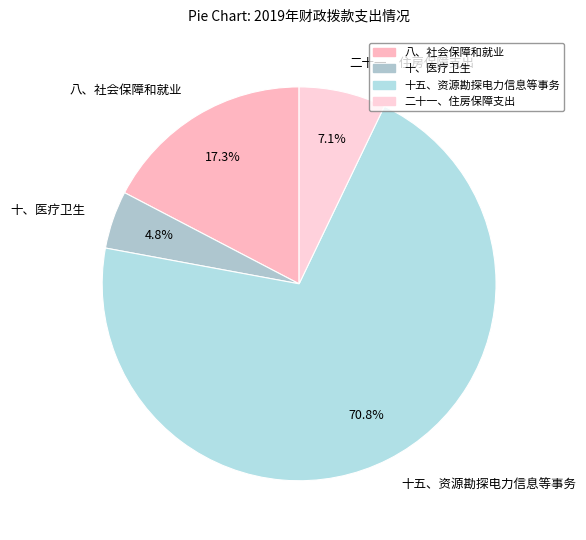

Is the sum of 十五、资源勘探电力信息等事务 and 八、社会保障和就业 greater than half?

Yes